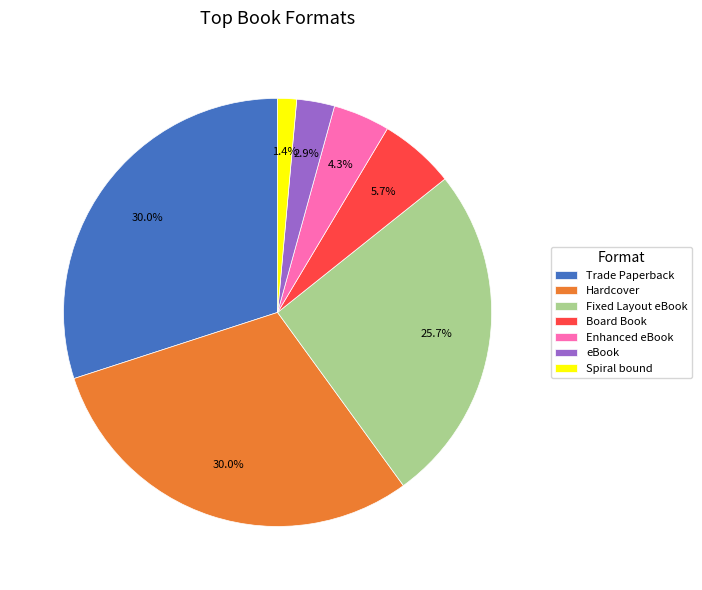

To the nearest percent, what percentage of the pie is Trade Paperback?

30%